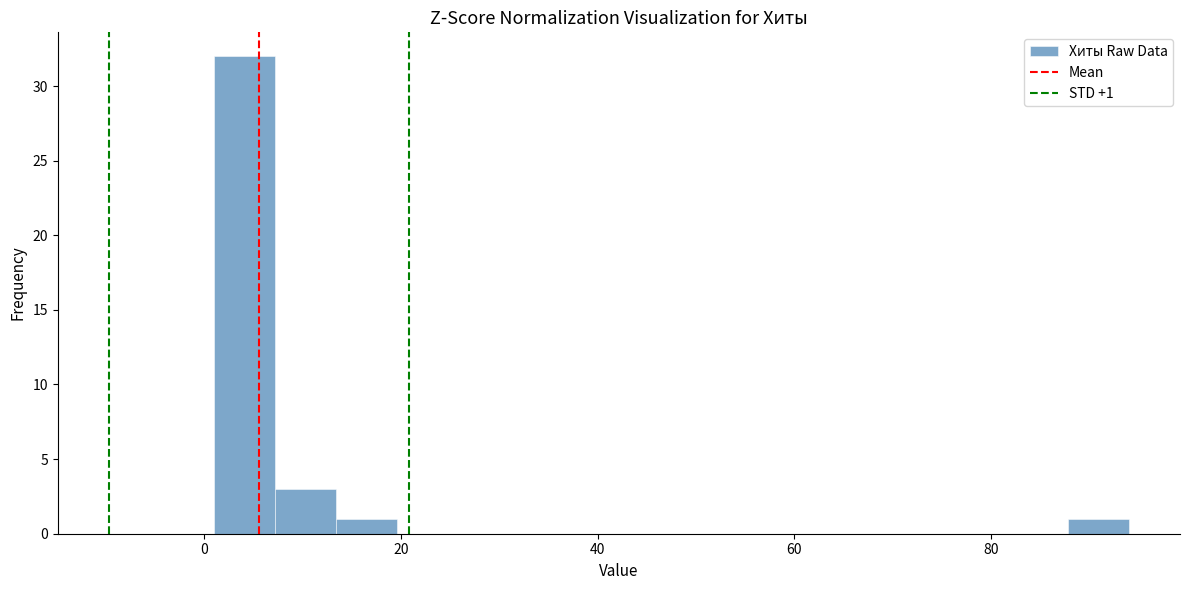

Around what value on the x-axis is the tallest bar? Give the approximate position of its centre, as read against the axis.

4